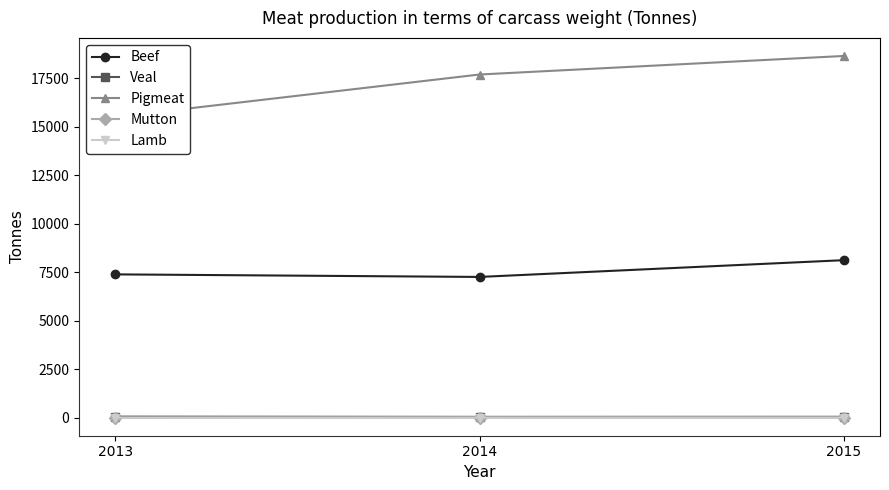

What is the average value of the Veal series?

54